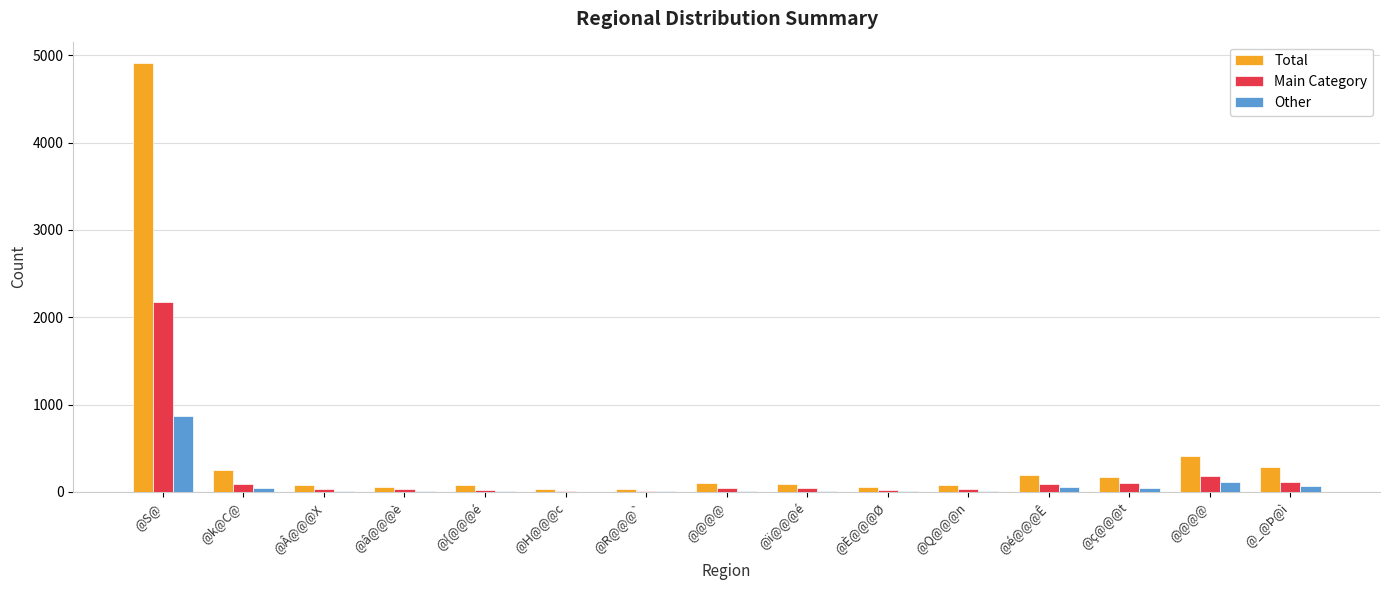

What are all the series names shown in the legend?

Total, Main Category, Other